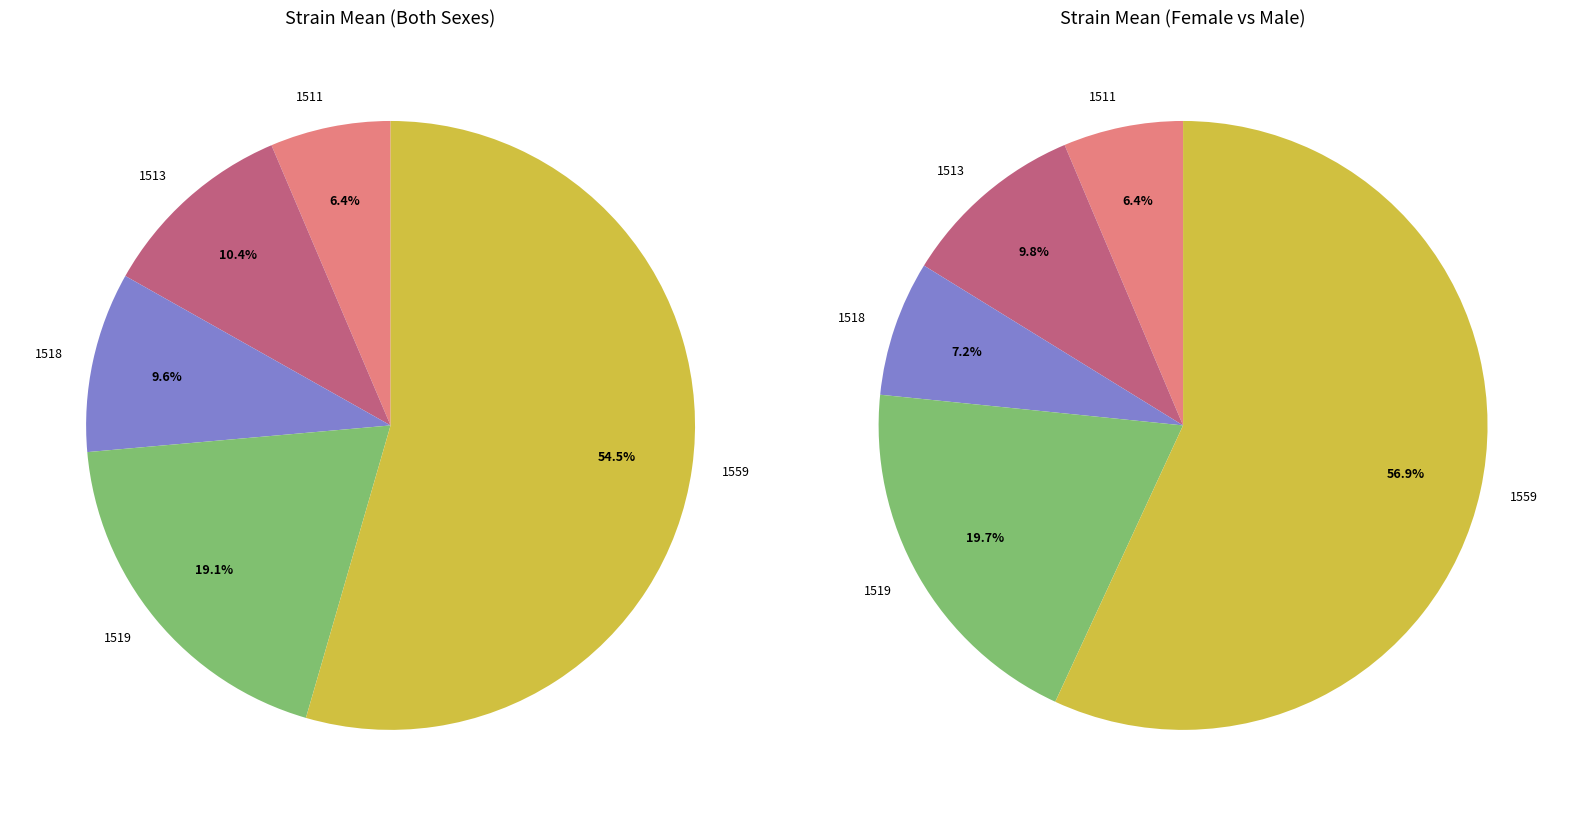

Does 1518 account for over 50% of the chart?

No